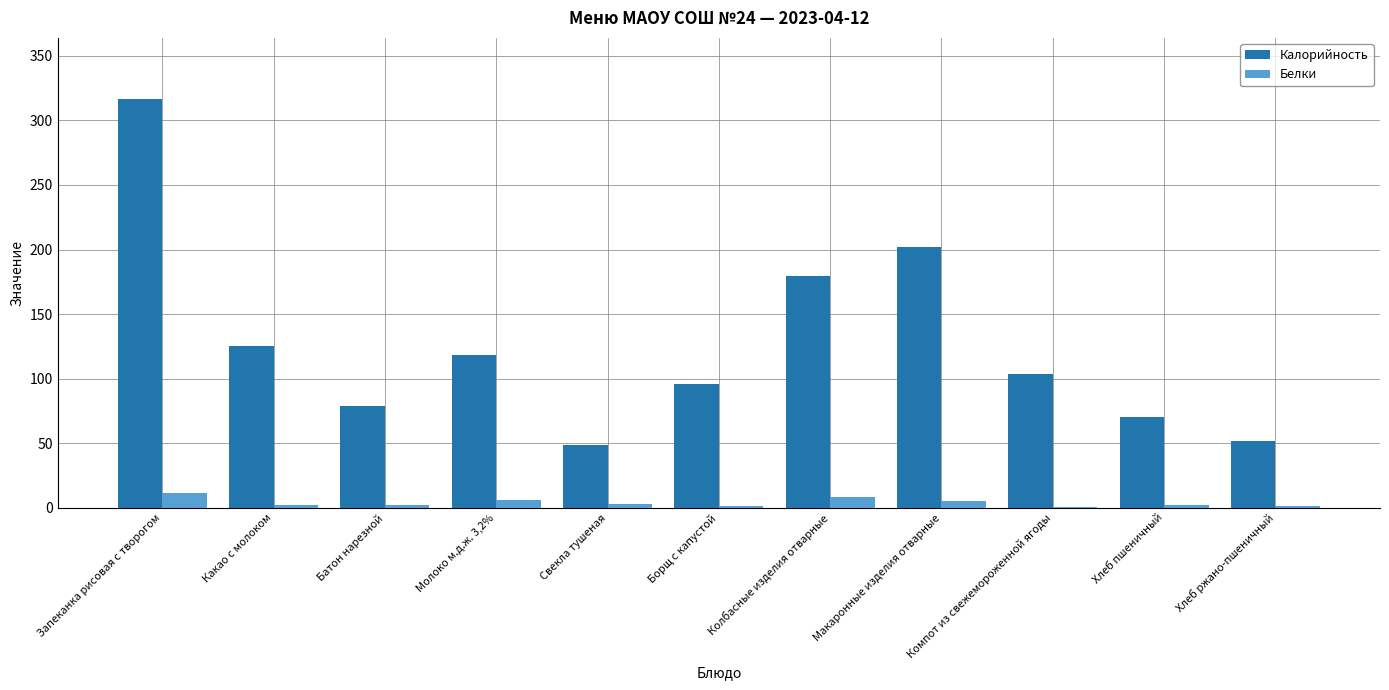

Are the bars grouped side by side (vs. stacked)?

Yes